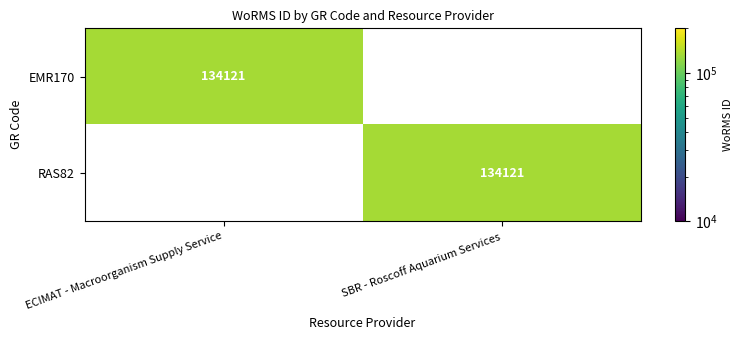

What is the difference between the highest and lowest values at ECIMAT - Macroorganism Supply Service?

134121